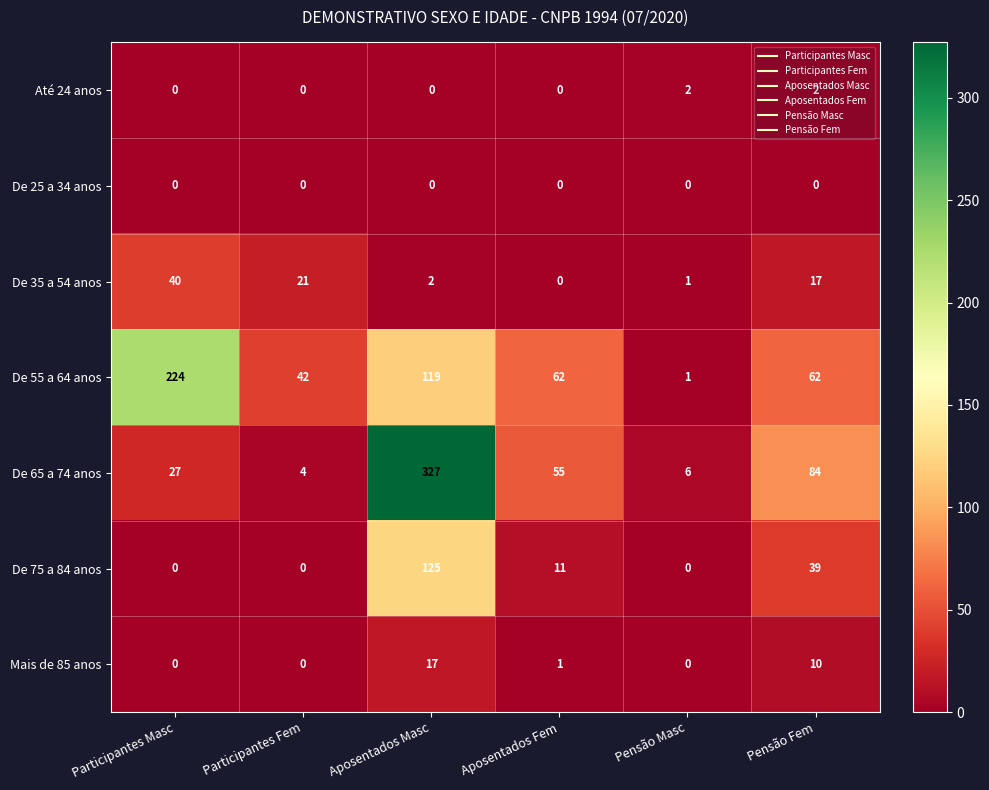

List the series in order of their peak value, lowest first.

De 25 a 34 anos, Até 24 anos, Mais de 85 anos, De 35 a 54 anos, De 75 a 84 anos, De 55 a 64 anos, De 65 a 74 anos